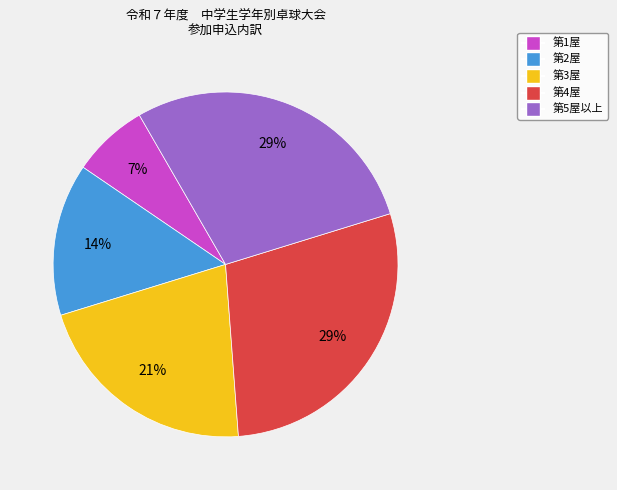

Is there a majority slice in this chart?

No